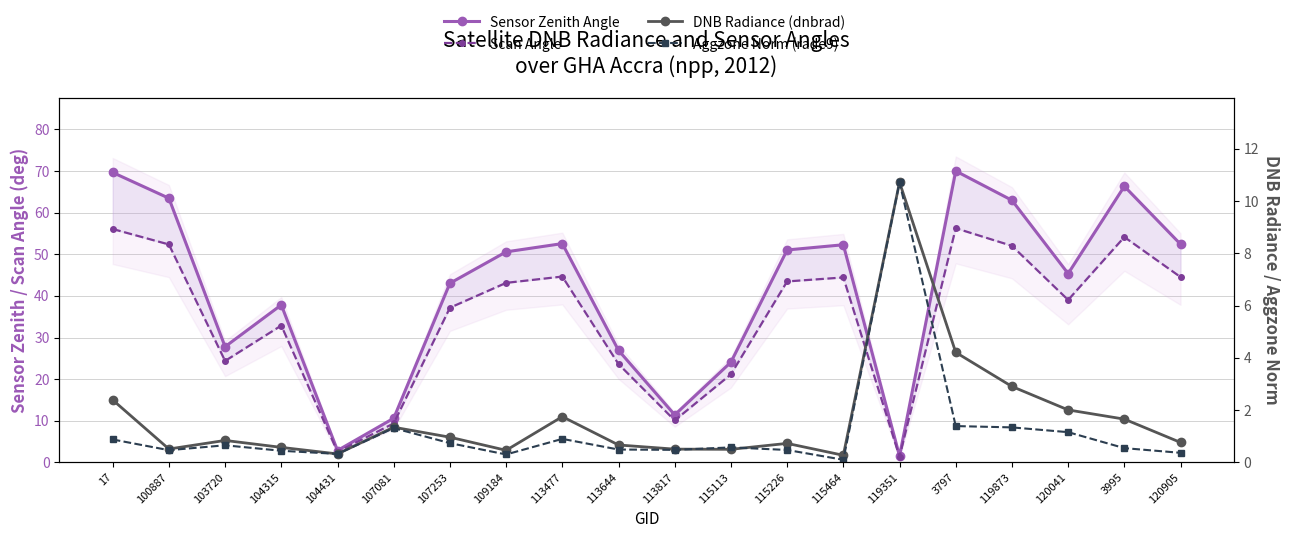

True or false: Sensor Zenith Angle has a value of 51.0 at 115226.

True